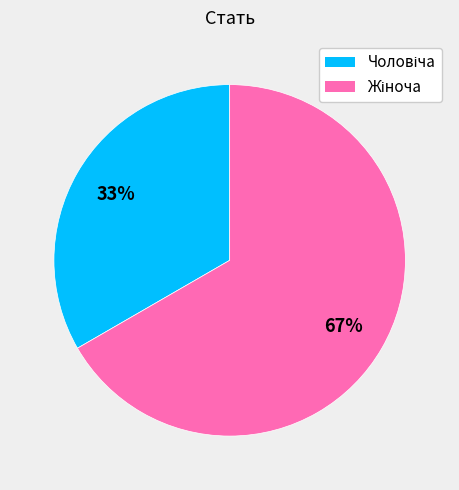

To the nearest percent, what is the average slice percentage?

50%